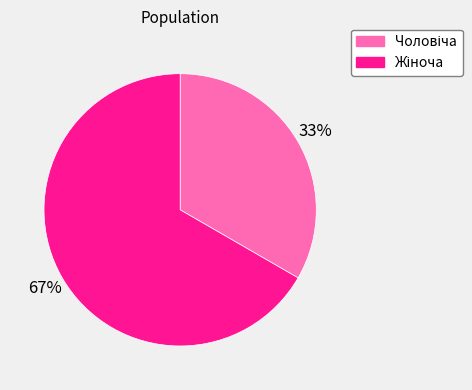

To the nearest percent, what is the average slice percentage?

50%